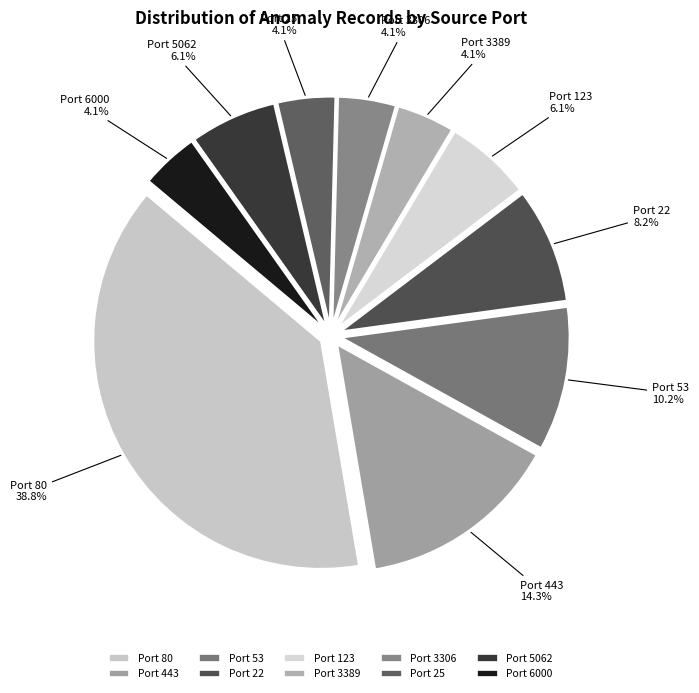

Is the sum of Port 5062 and Port 25 greater than half?

No